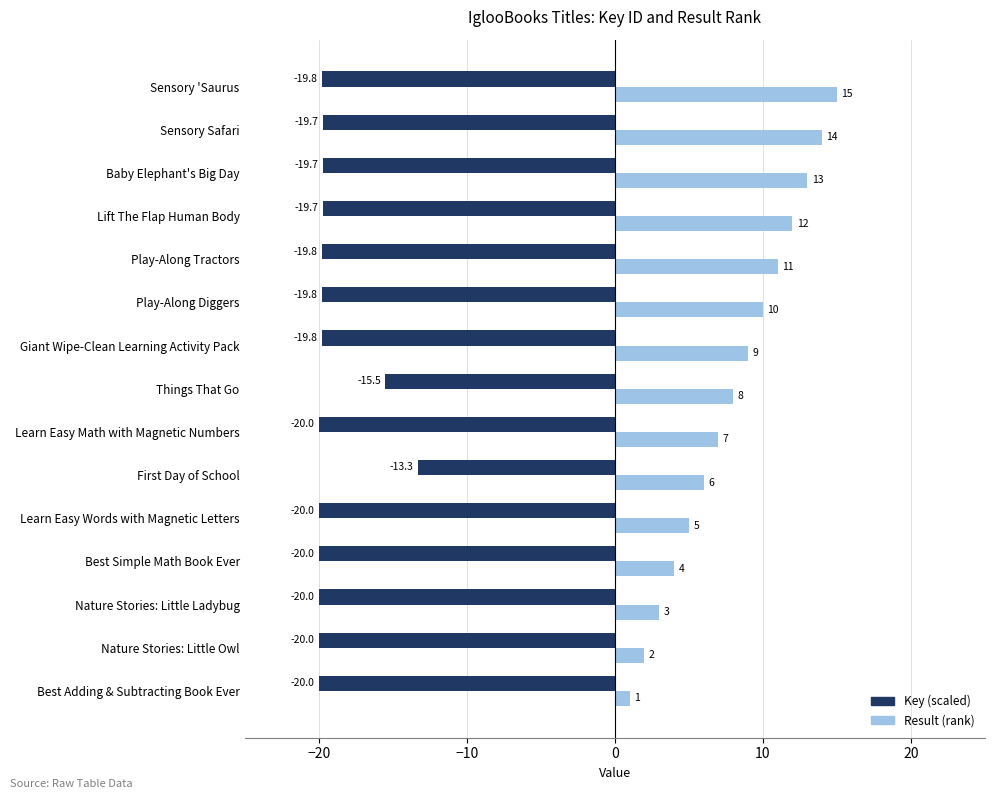

How many series are shown in this chart?

2